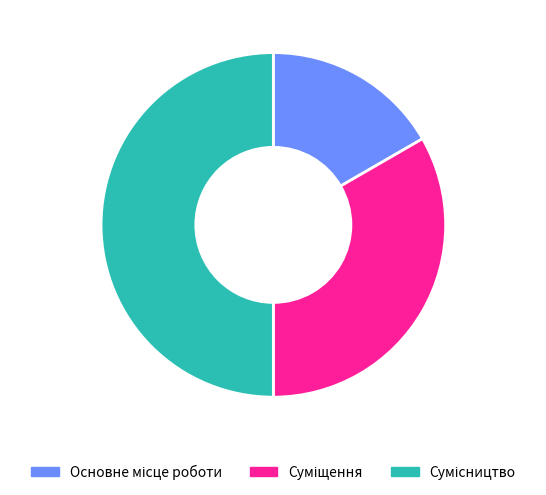

To the nearest percent, what percentage of the pie is Сумісництво?

50%